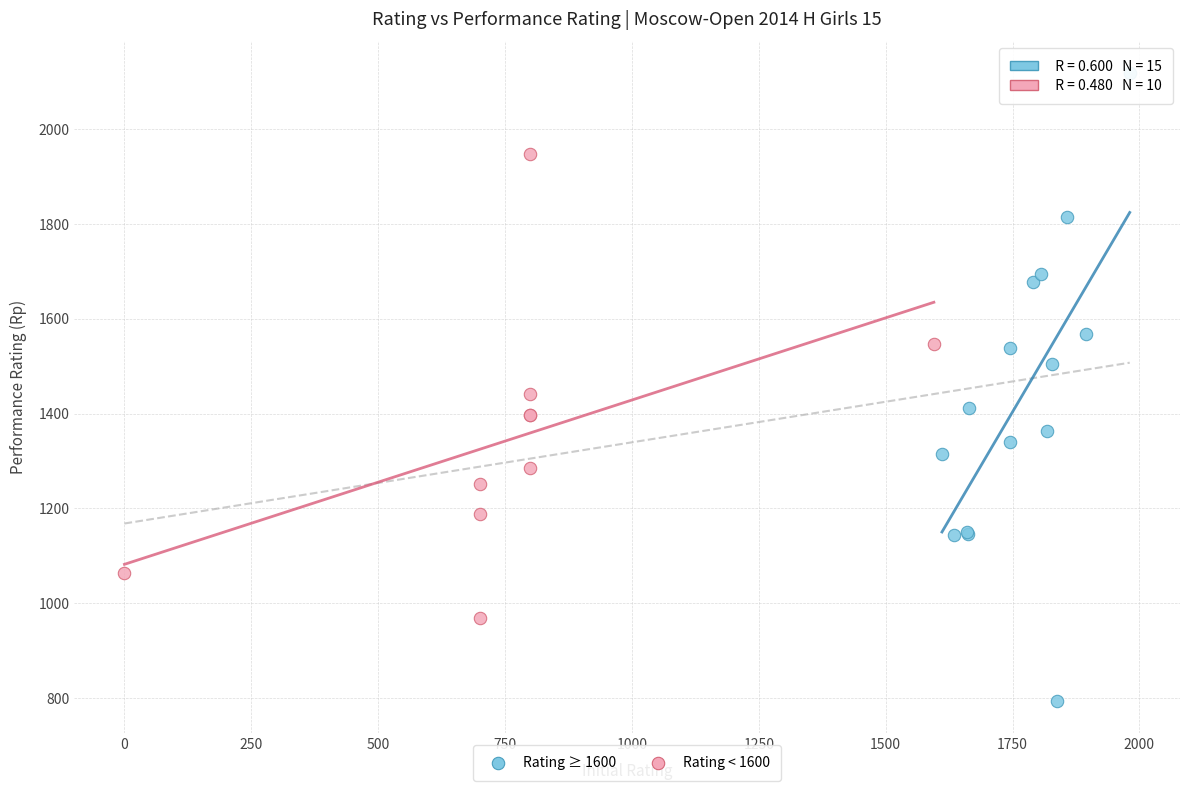

Which series reaches the maximum Y coordinate?

Rating ≥ 1600